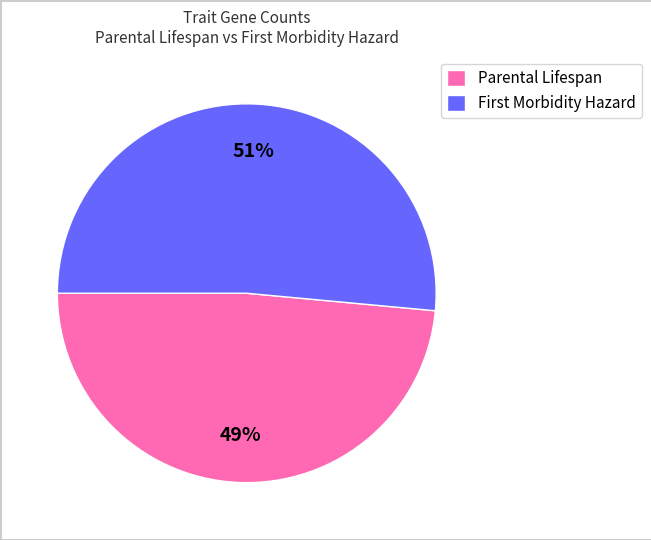

Which category has the smallest portion of the pie?

Parental Lifespan